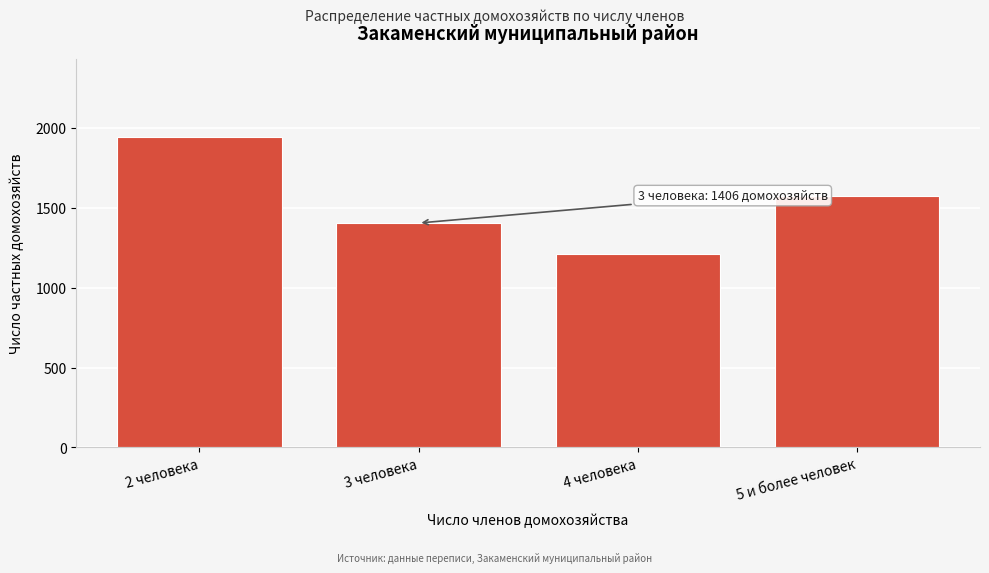

Reading left to right, what are all the values shown in this chart?

1945	1406	1212	1575